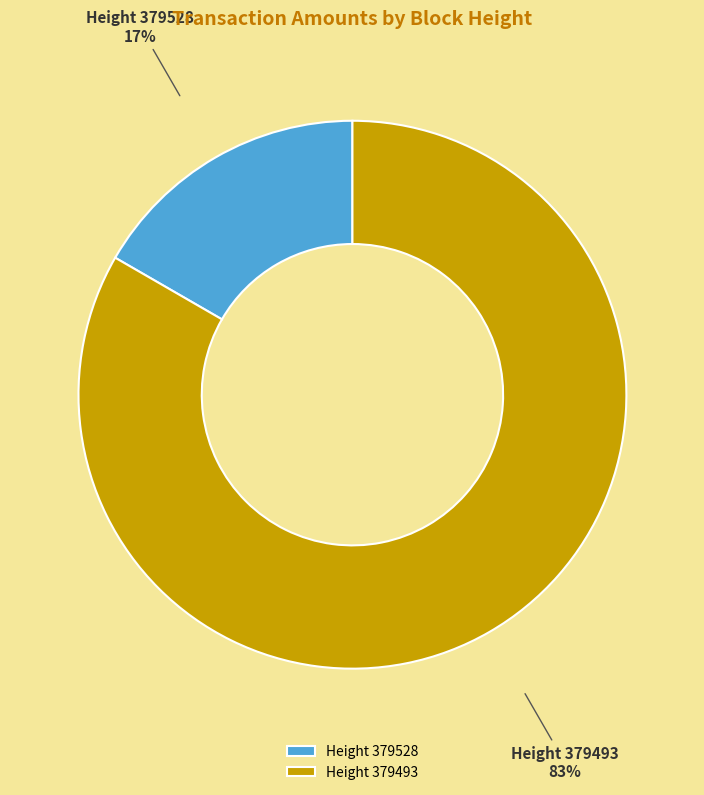

Between Height 379493 and Height 379528, which is larger?

Height 379493